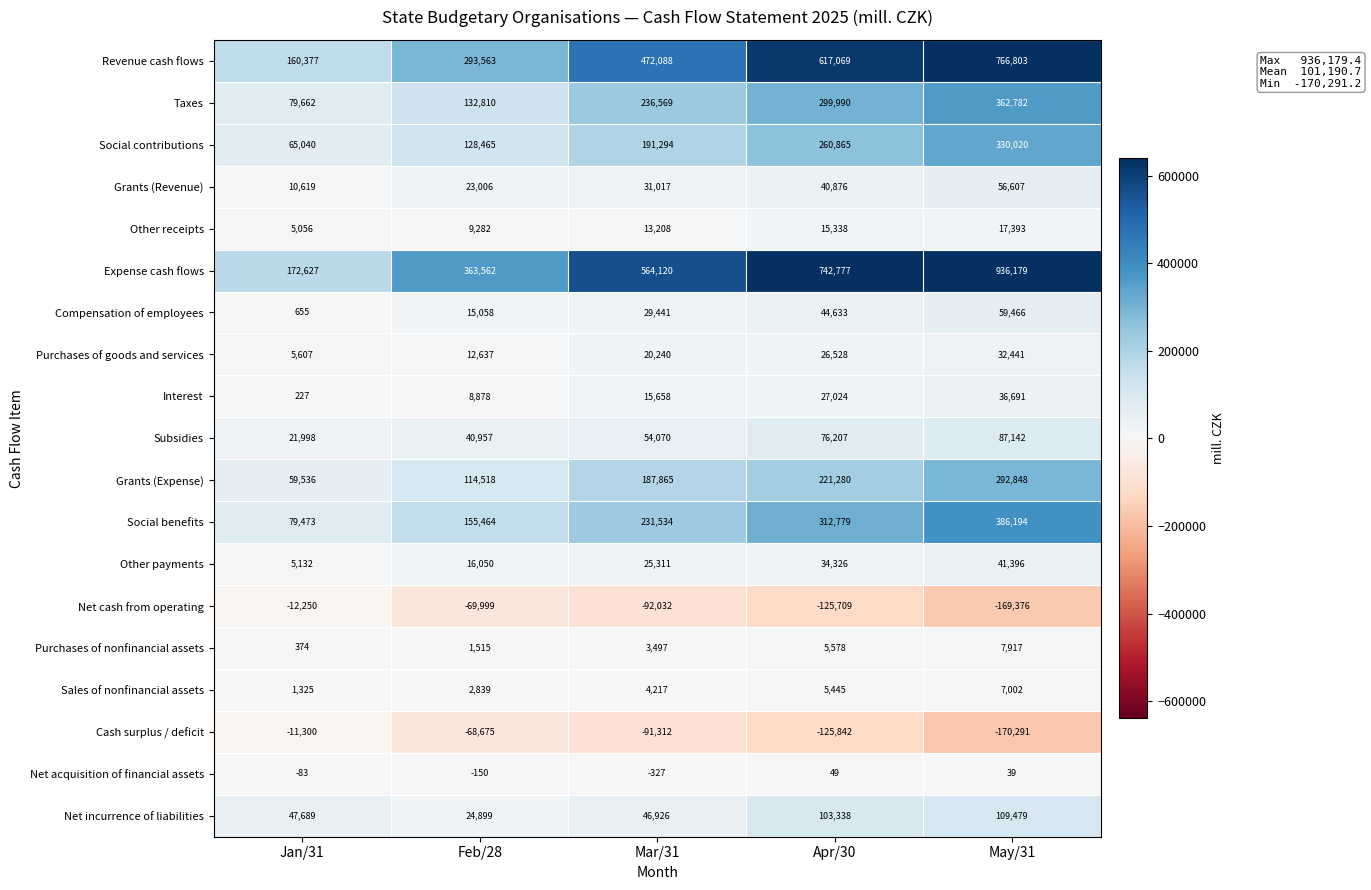

Which series changed the most between Apr/30 and May/31?

Expense cash flows